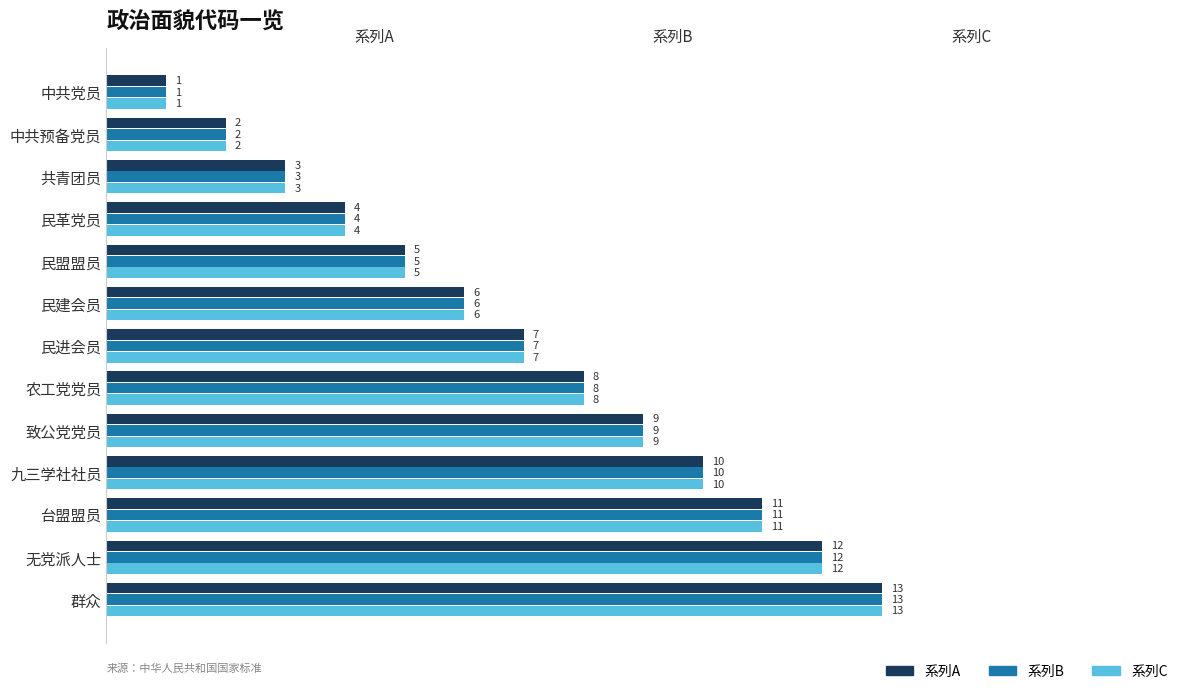

At which category is the sum across all series the highest?

群众